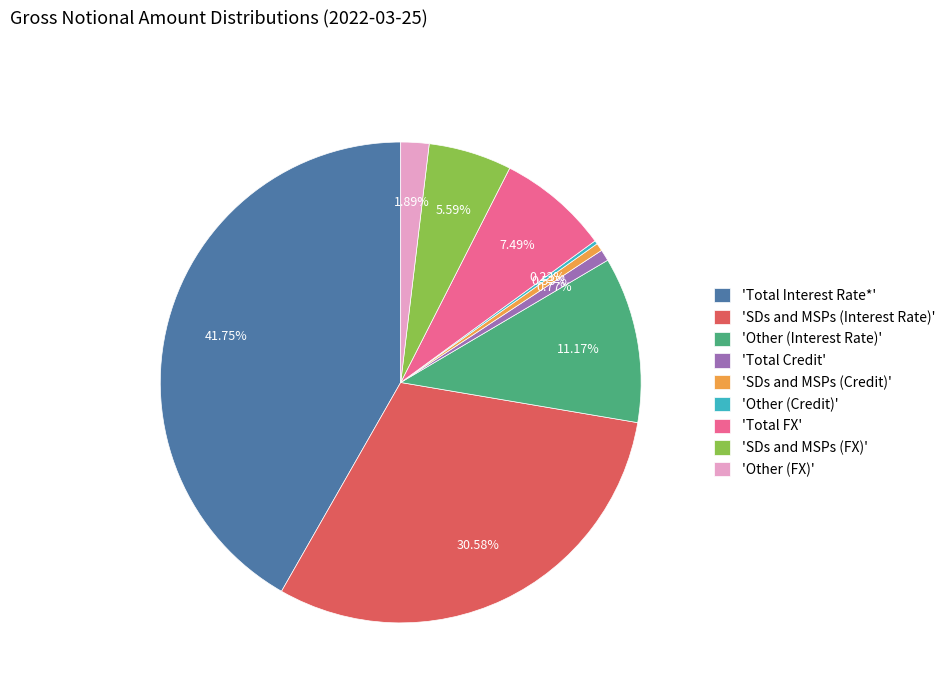

Between 'Total Interest Rate*' and 'Other (Interest Rate)', which is larger?

'Total Interest Rate*'